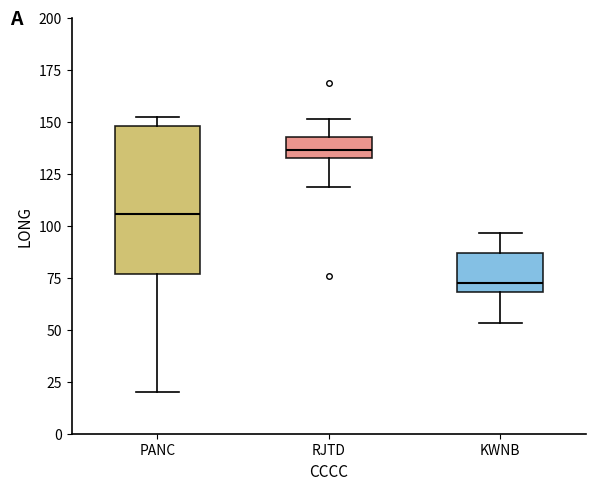

Which box has the lowest median line?

KWNB